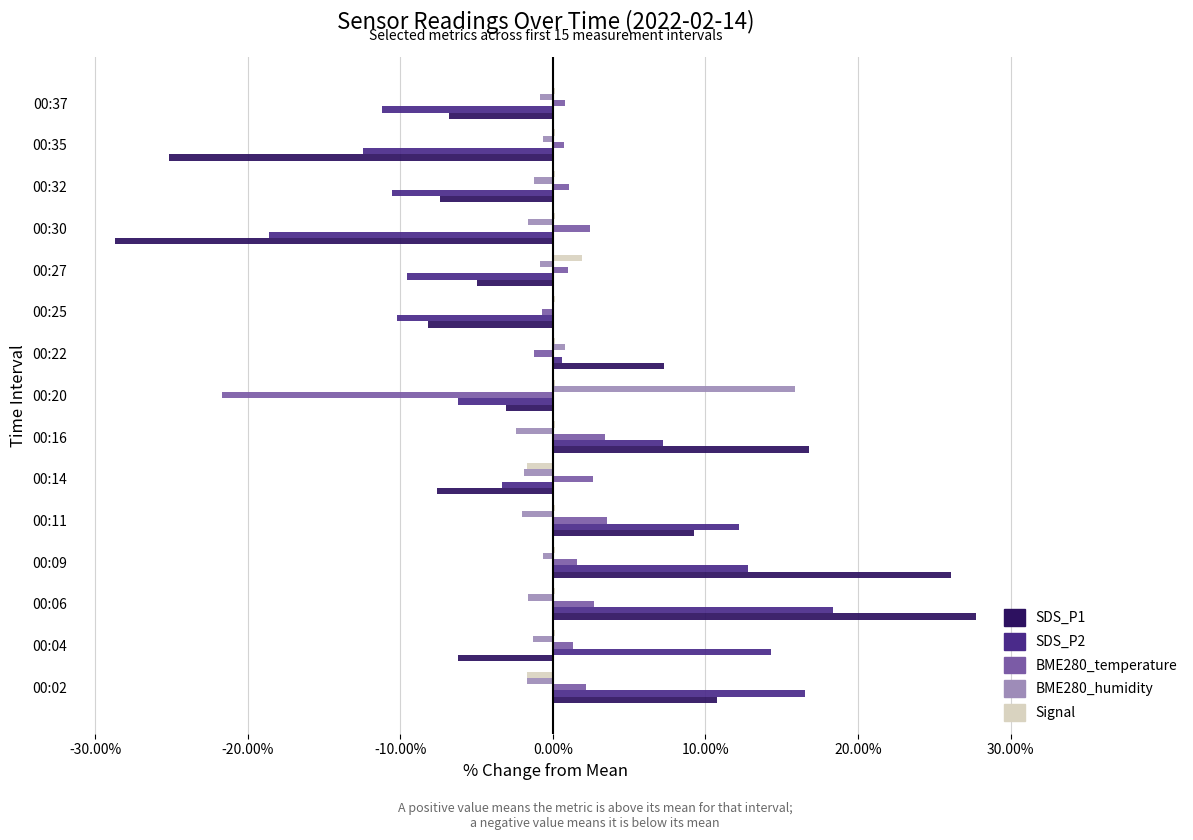

Which series has the widest spread of values?

SDS_P1